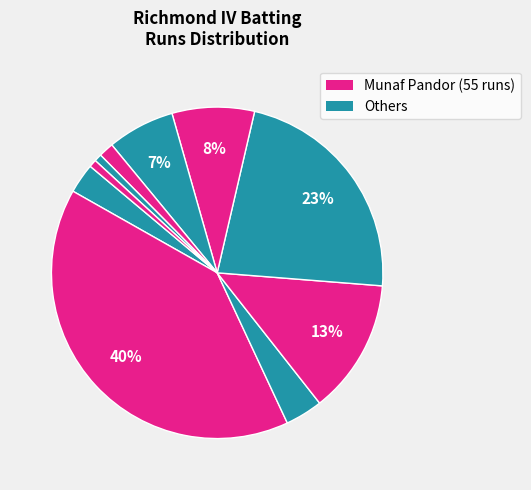

Which category has the biggest portion of the pie?

Munaf Pandor